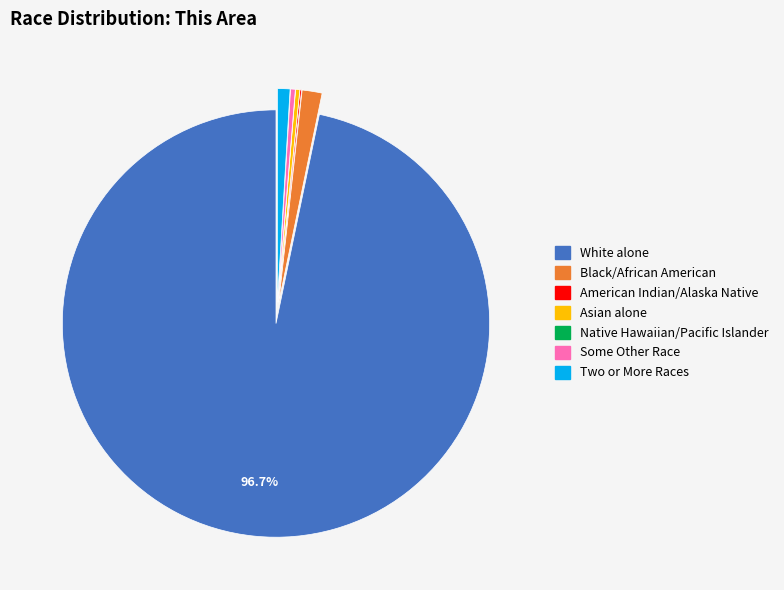

Does any single category account for the majority?

Yes